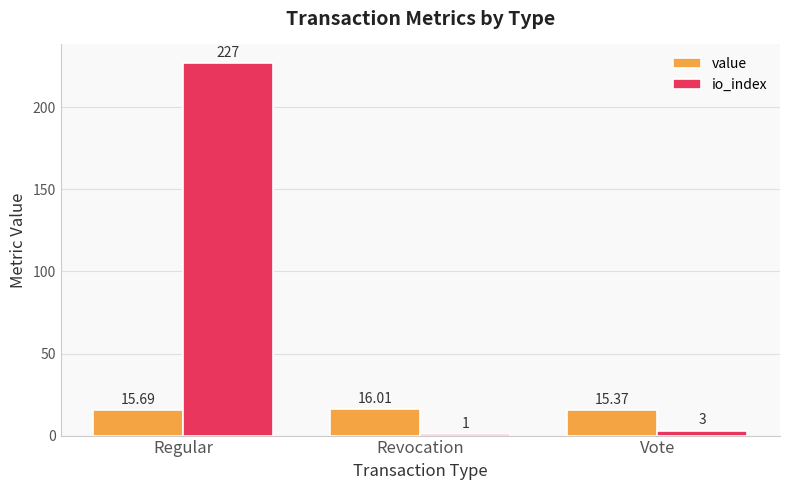

Is the value of io_index at Regular greater than the value of value at Revocation?

Yes